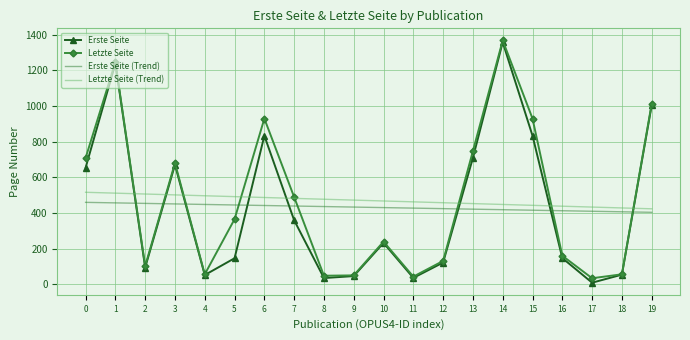

Is it true that Letzte Seite equals 708.0 at 0?

True